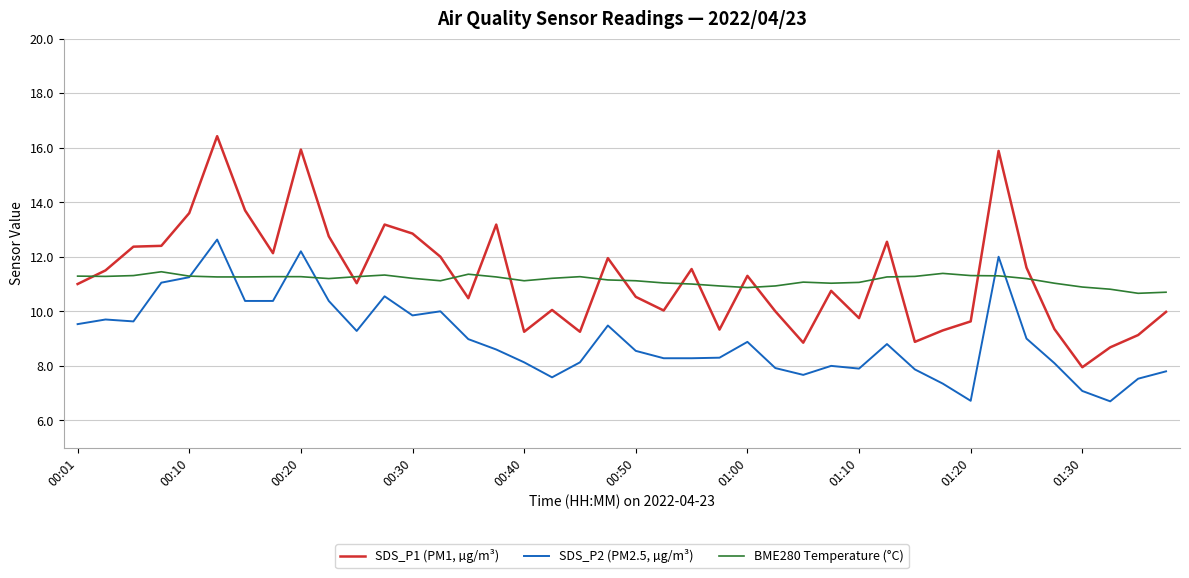

What is the highest value of the SDS_P1 (PM1, µg/m³) series?

16.4